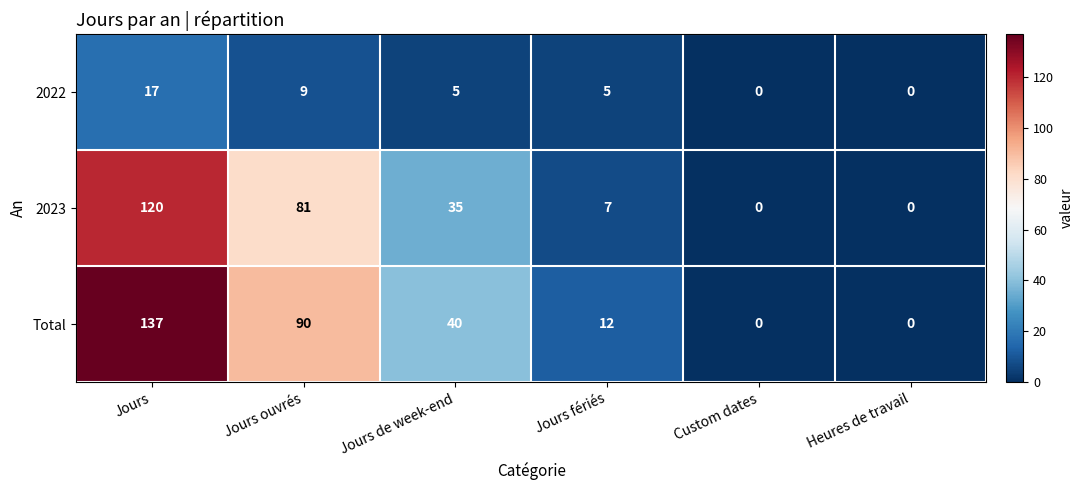

How many 2022 values are between 0 and 9?

5